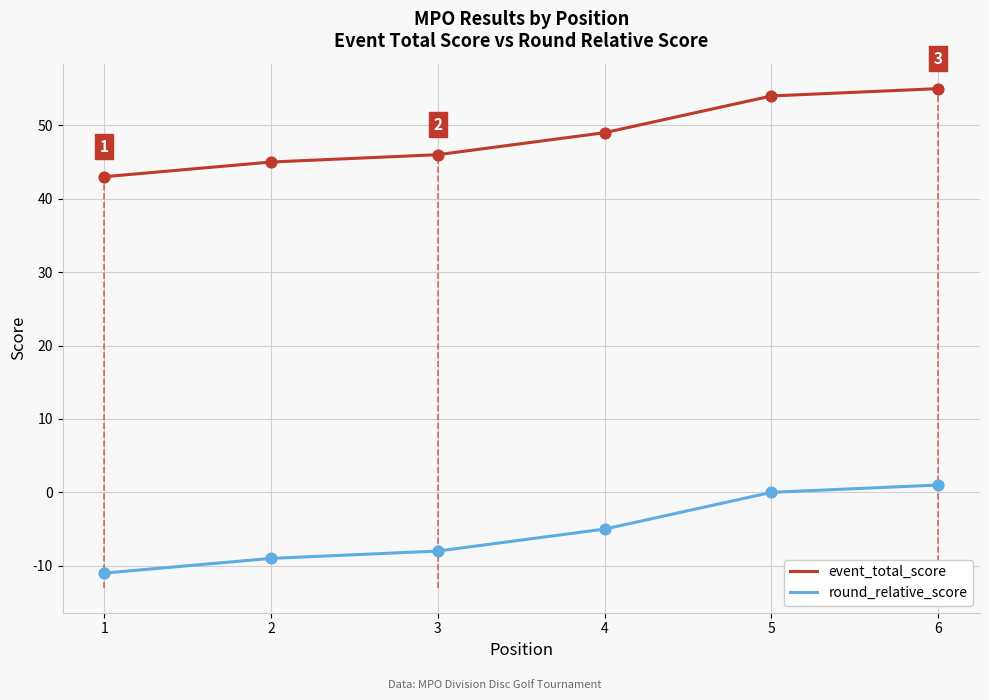

What is the total value across all series at 2?

36